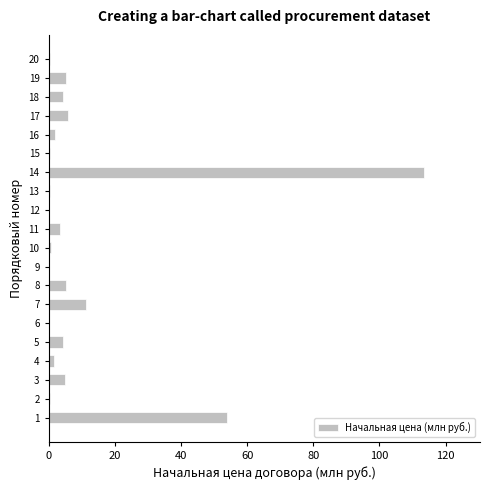

What is the greatest value displayed?

113.4